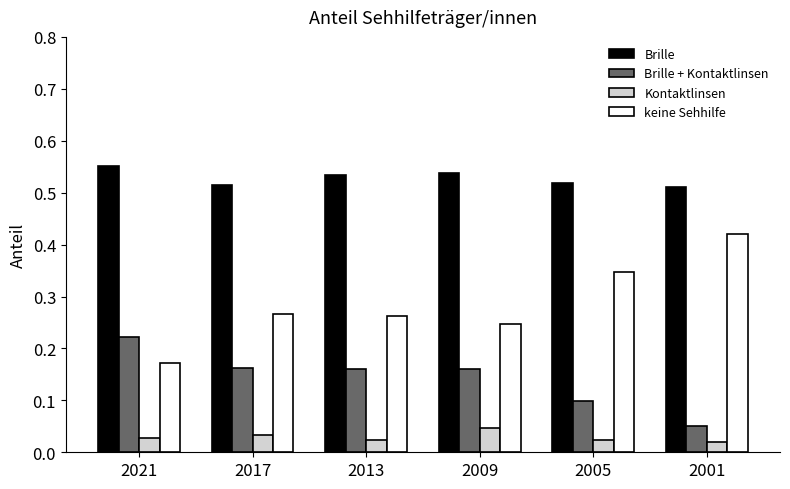

List the series in order of their peak value, lowest first.

Kontaktlinsen, Brille + Kontaktlinsen, keine Sehhilfe, Brille